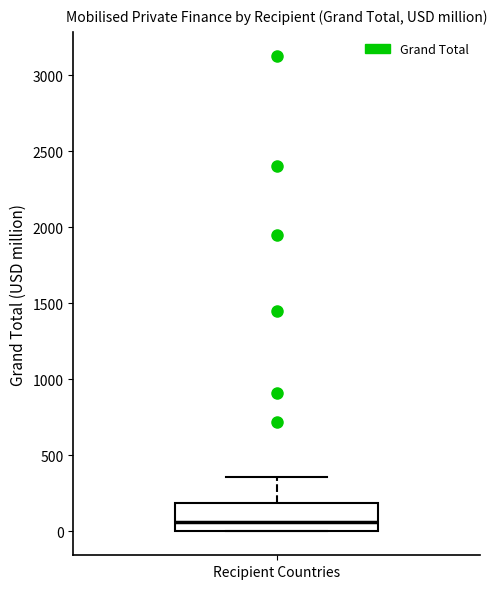

Read this box plot against the y-axis: the position of the median line, the range covered by the box, and the ends of both whiskers. The values are not printed on the chart, so give them approximately, as read against the axis.

median 50, box 0 to 200, whiskers 0 to 350